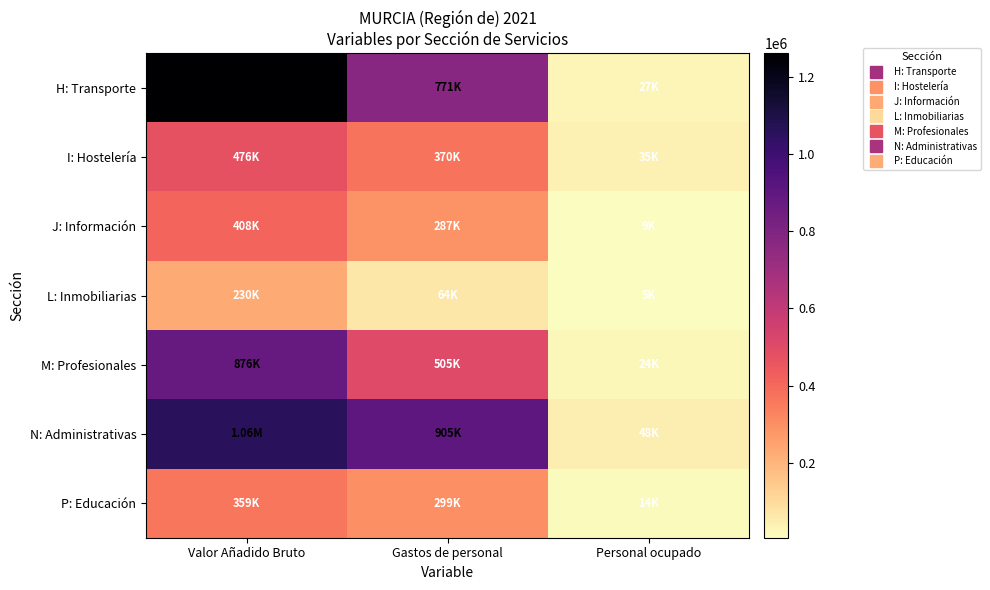

List the series in order of their peak value, lowest first.

L: Inmobiliarias, P: Educación, J: Información, I: Hostelería, M: Profesionales, N: Administrativas, H: Transporte